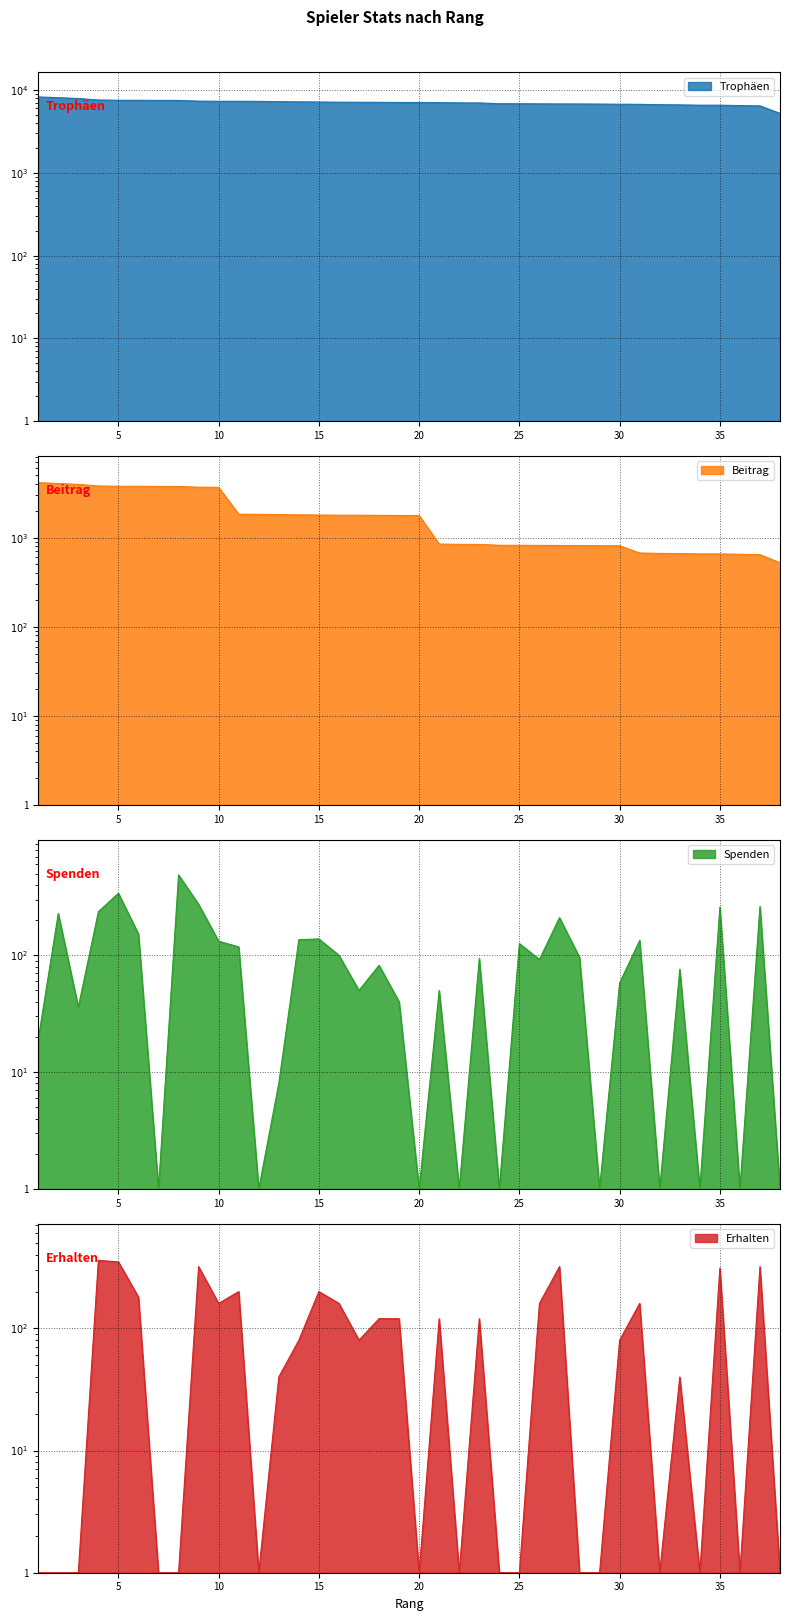

How many series are shown in this chart?

4